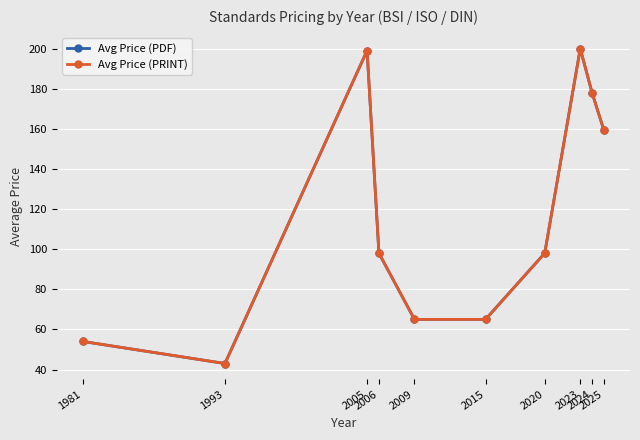

Where is the first local maximum for Avg Price (PDF)?

2005